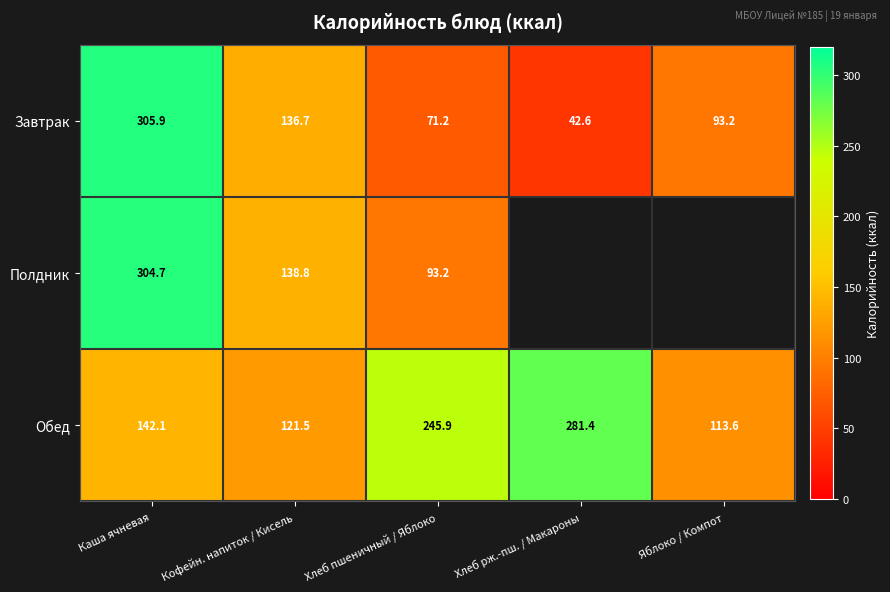

At which label does Обед first exceed 142?

Каша ячневая